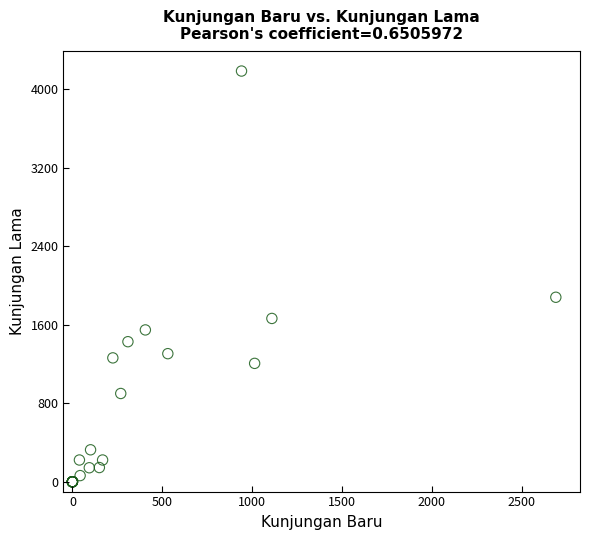

What Y value in the scatter plot is closest to 2093?

1881